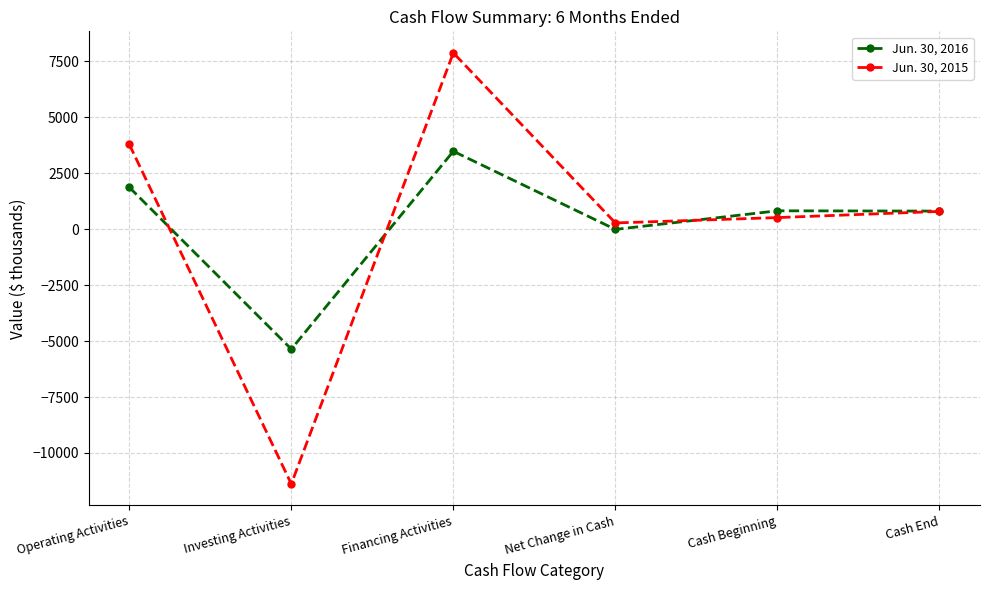

How many values in Jun. 30, 2015 are above zero?

5